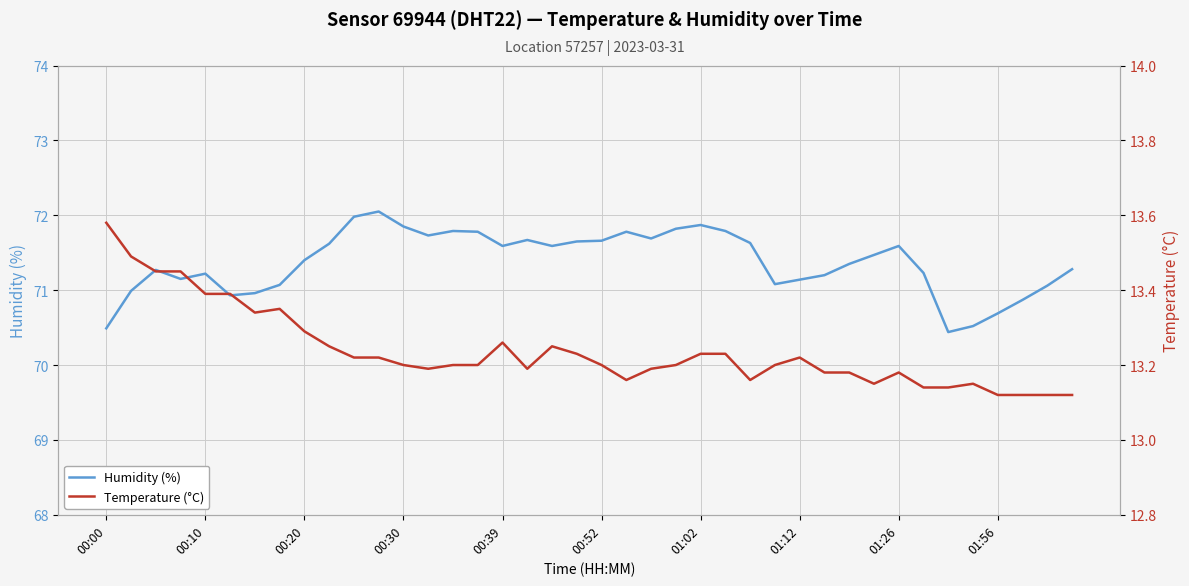

Is this an area chart (filled region under the line)?

No